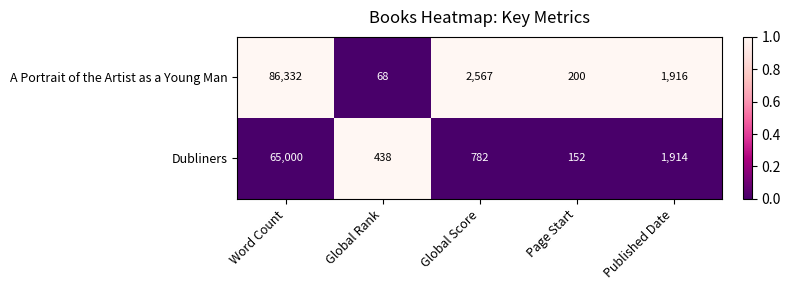

True or false: Dubliners has a value of 65000 at Word Count.

True